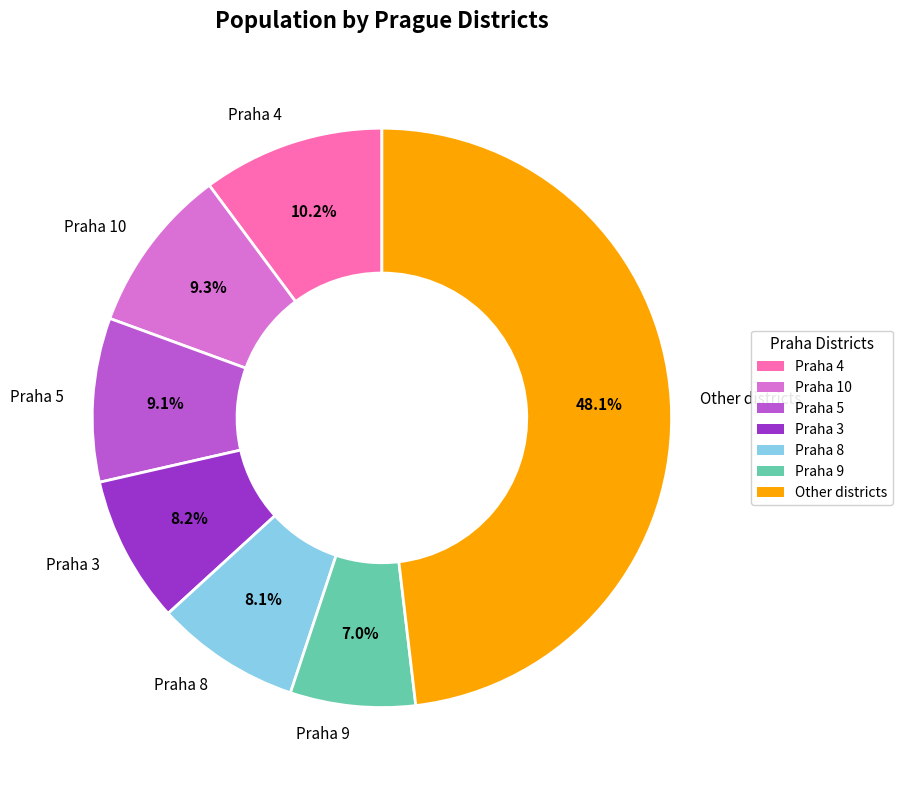

What is the largest slice in the pie chart?

Other districts